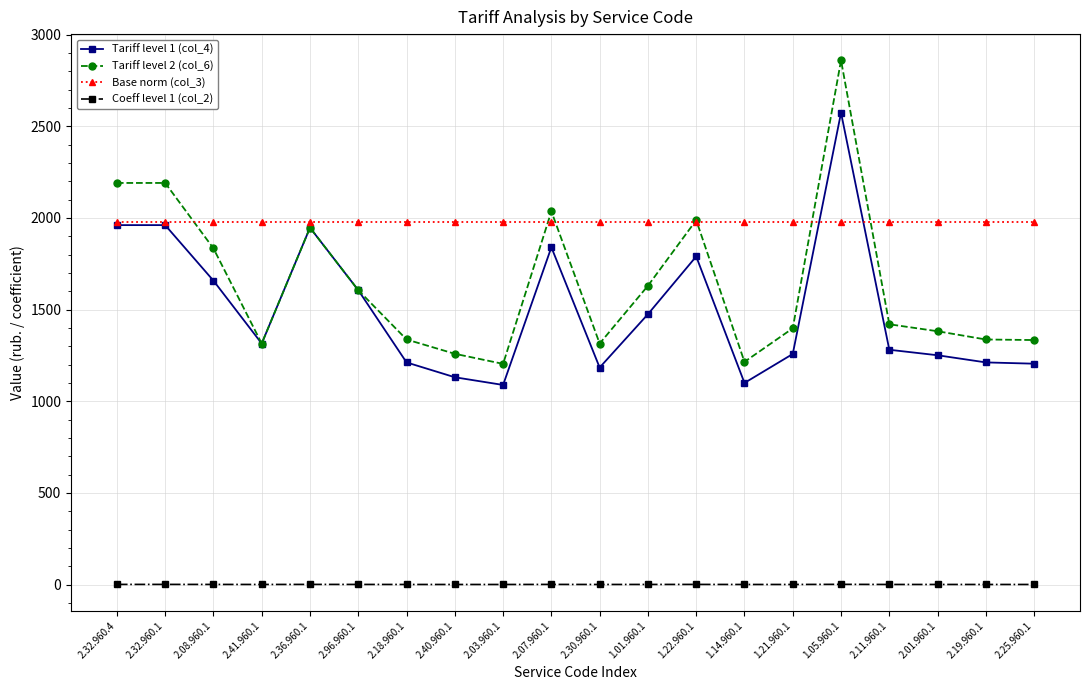

What is the highest value of the Tariff level 1 (col_4) series?

2574.0